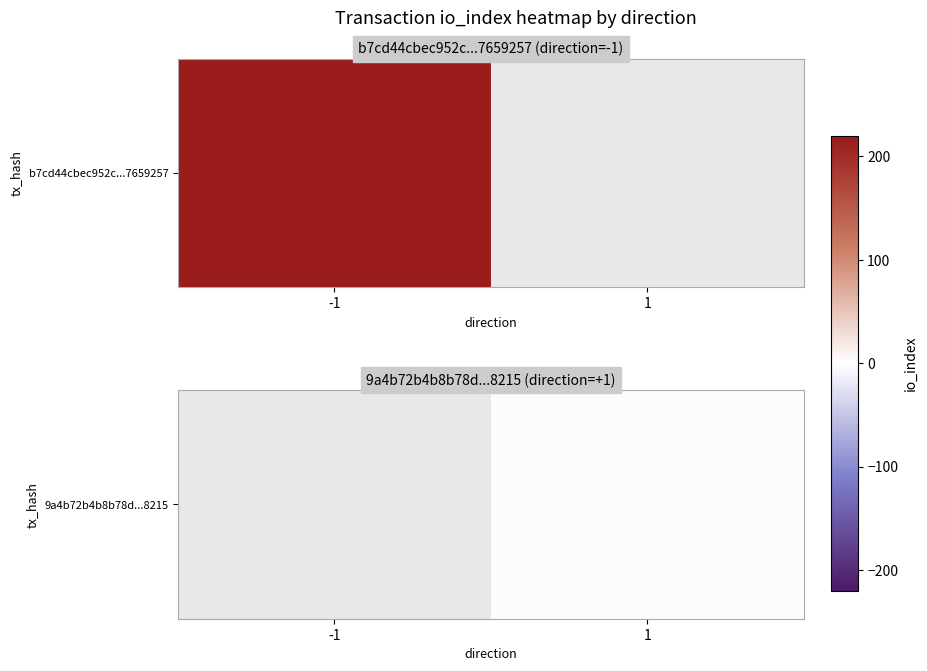

What is the change in value from -1 to 1?

+3